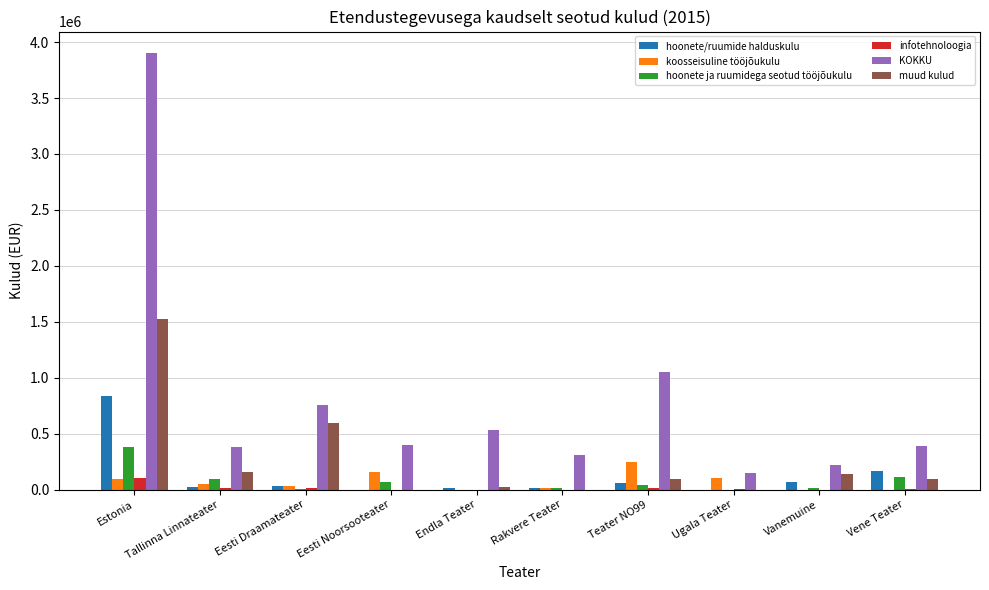

How many categories are shown in the chart?

10